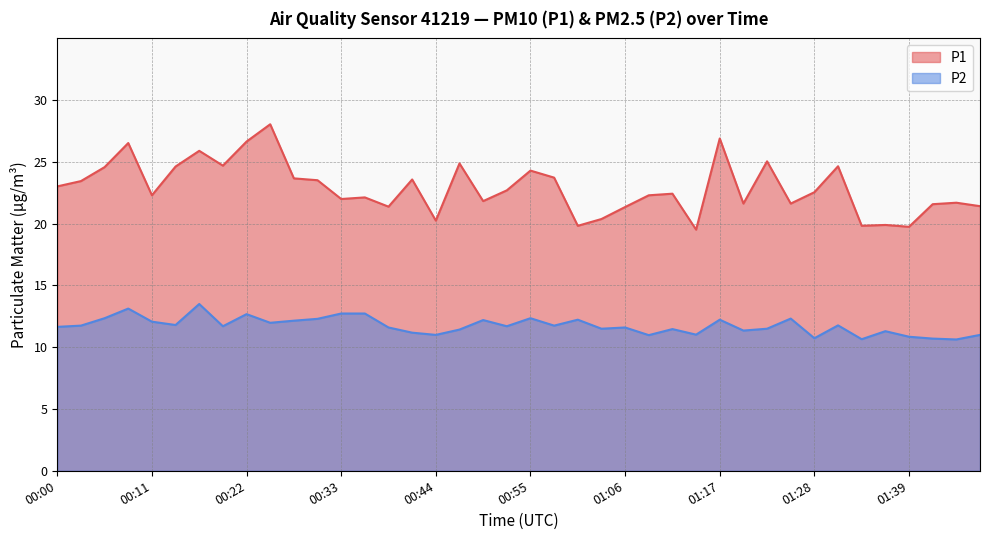

How many interior local valleys does the P1 series have?

12